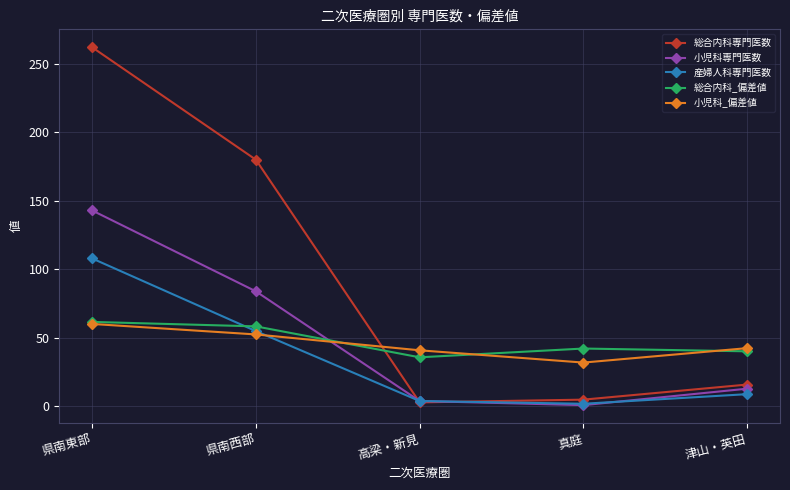

What is the label of the 1st point from the right?

津山・英田